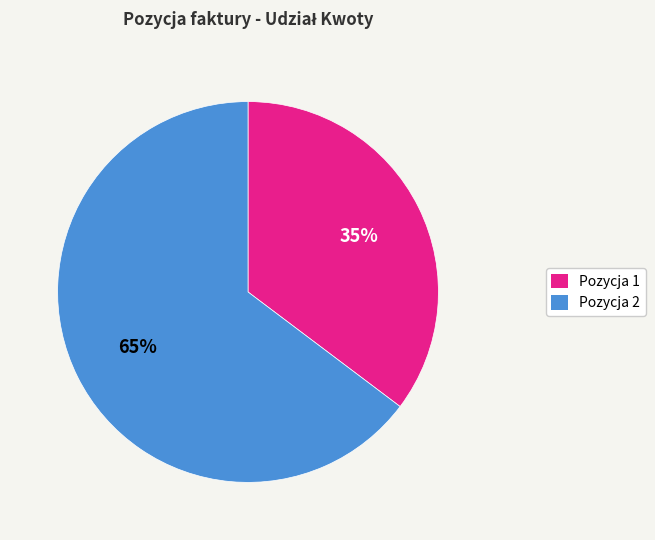

What is the largest slice in the pie chart?

Pozycja 2